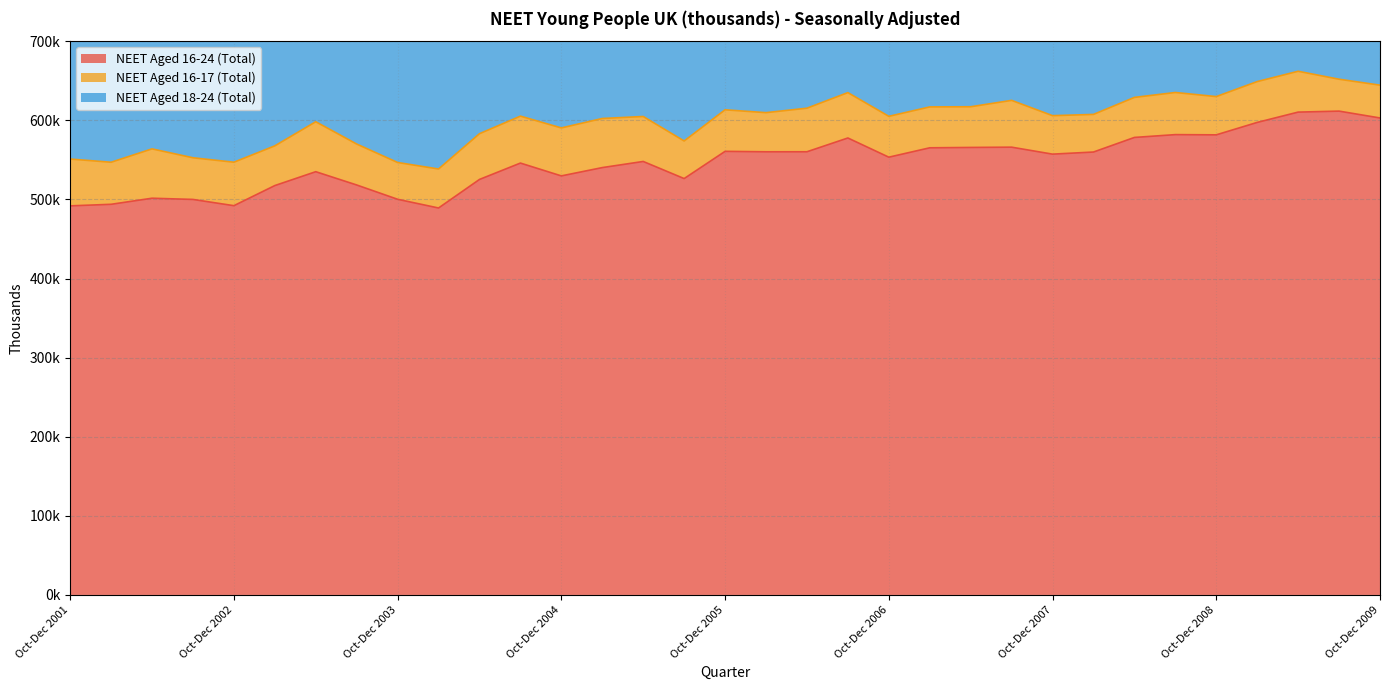

Which has a higher value, Jul-Sep 2003 or Oct-Dec 2003?

Jul-Sep 2003